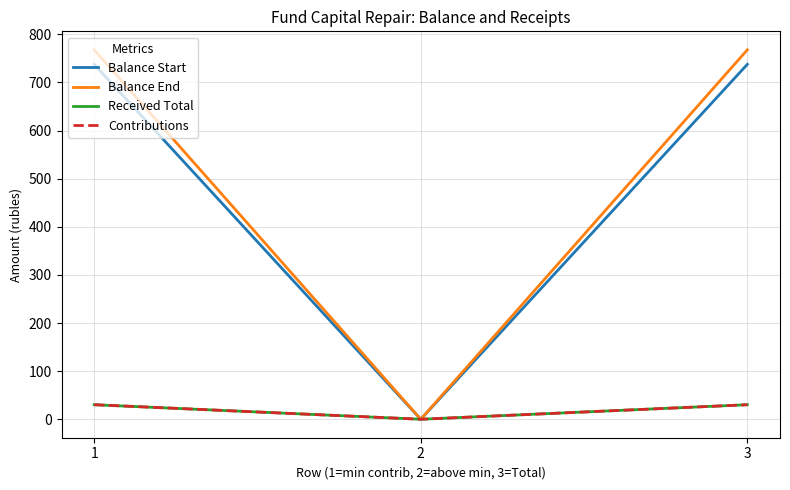

Which category has the highest value in the Balance Start series?

1